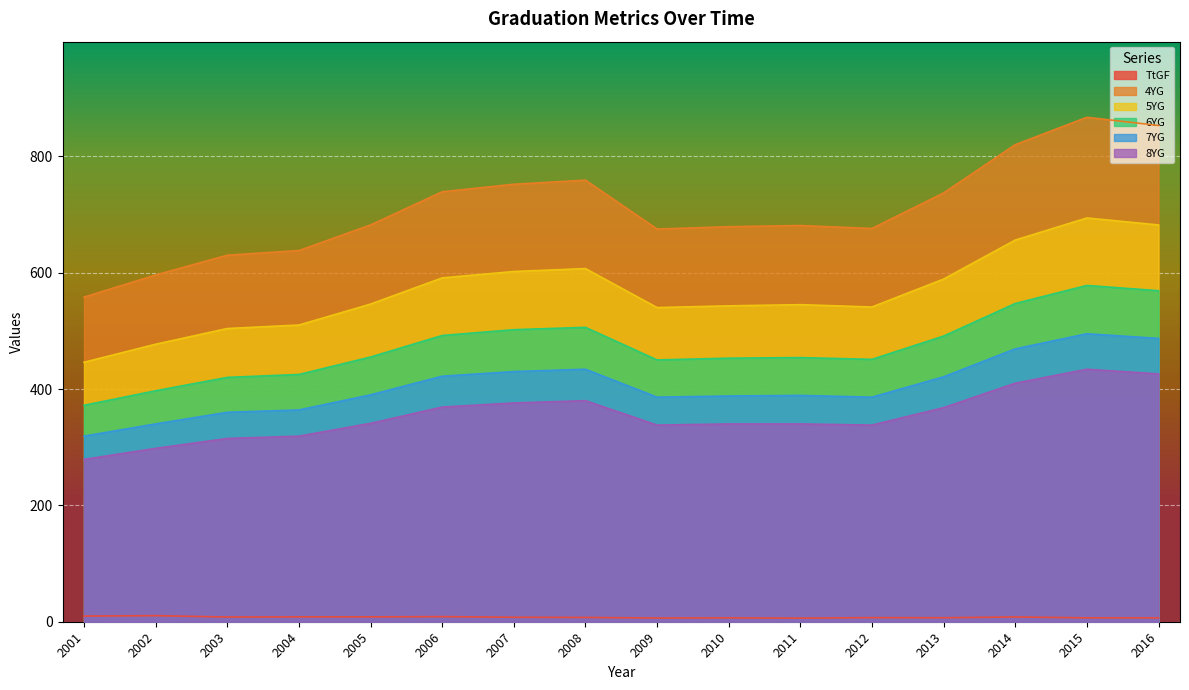

Where does the 5YG series first go above 546?

2006